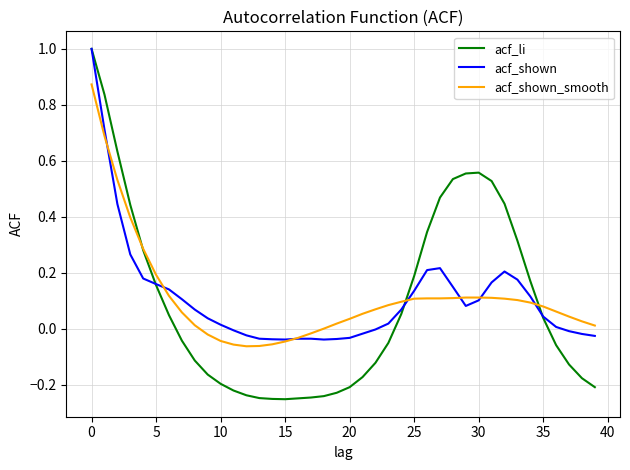

True or false: acf_li and acf_shown intersect in this chart.

True